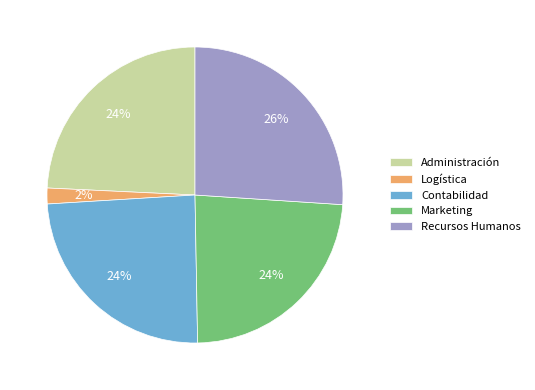

Which has a higher value, Logística or Recursos Humanos?

Recursos Humanos